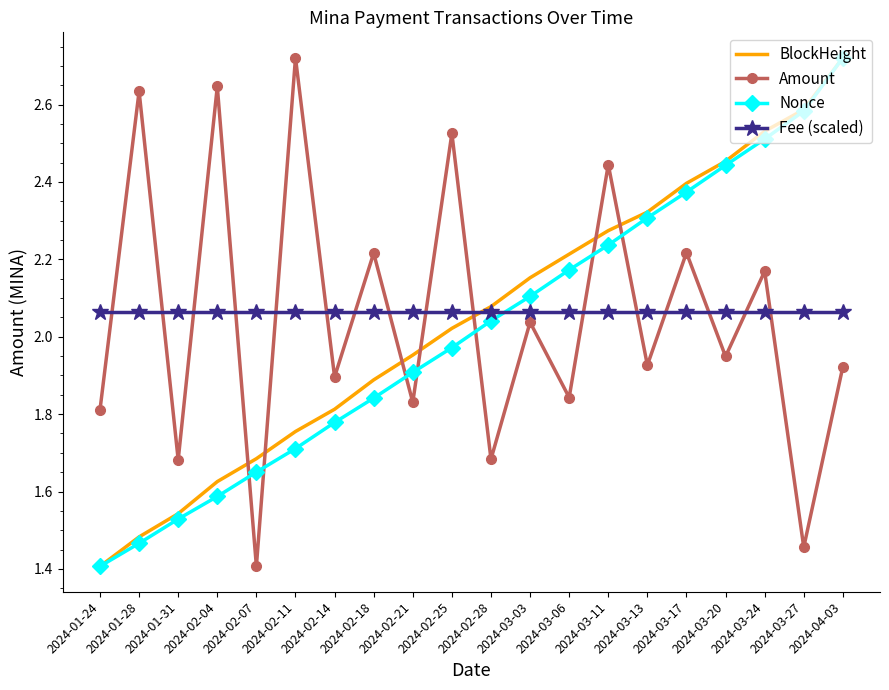

What position from the left is 2024-02-21?

9